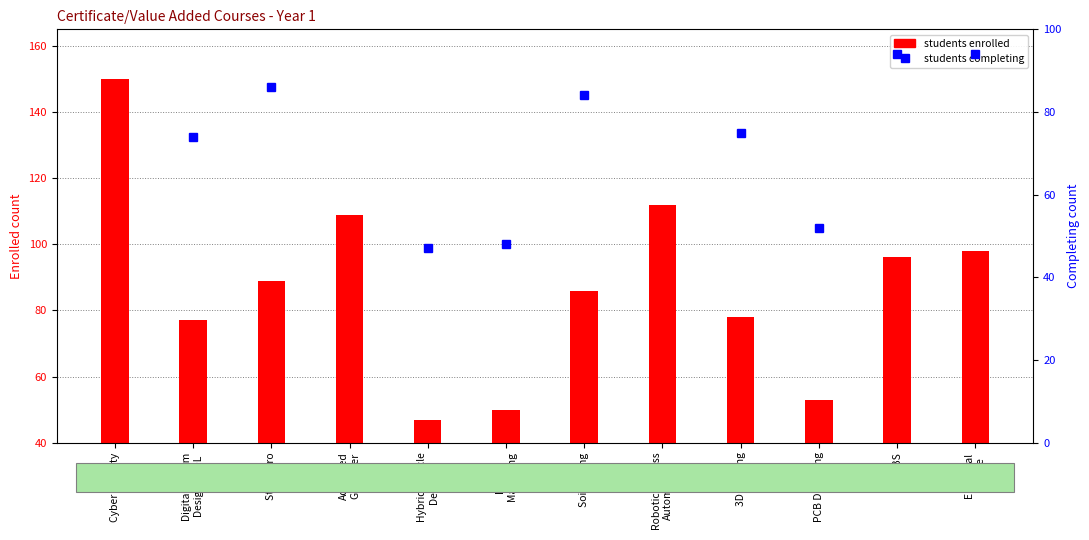

What is the label of the 3rd bar from the right?

PCB Designing